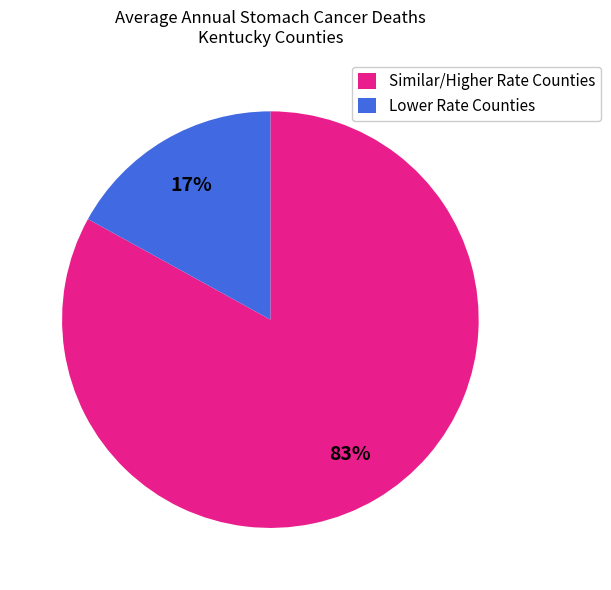

What percentage is the Lower Rate Counties slice, to the nearest percent?

17%